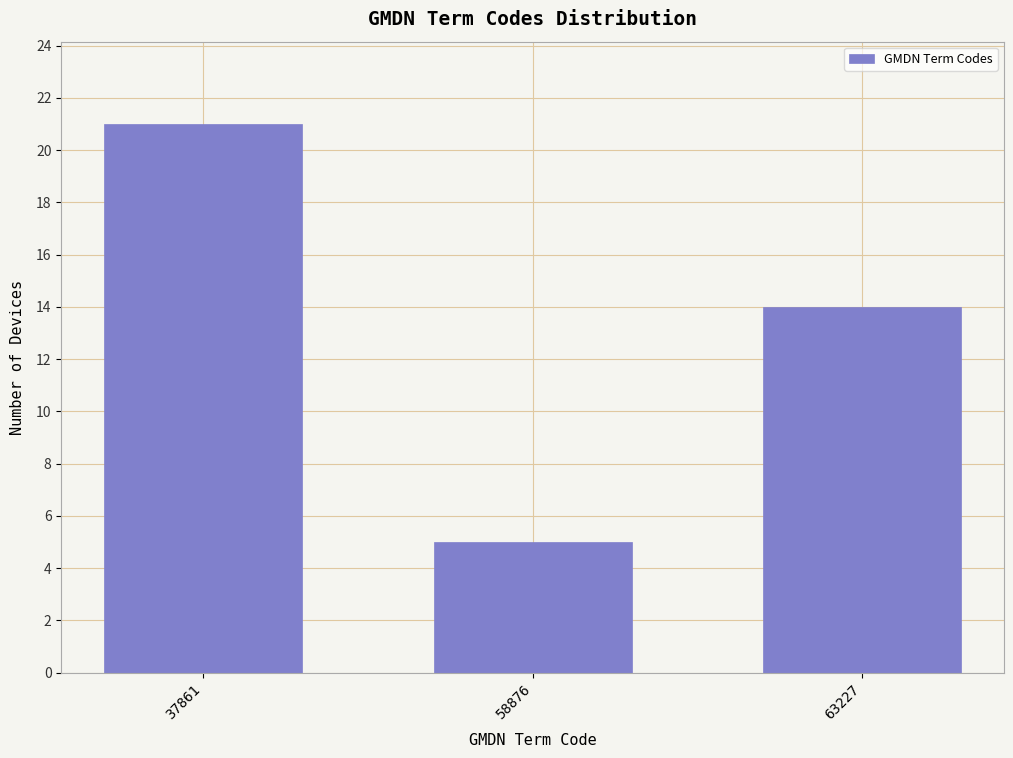

Reading left to right, extract all data points from this chart.

21	5	14